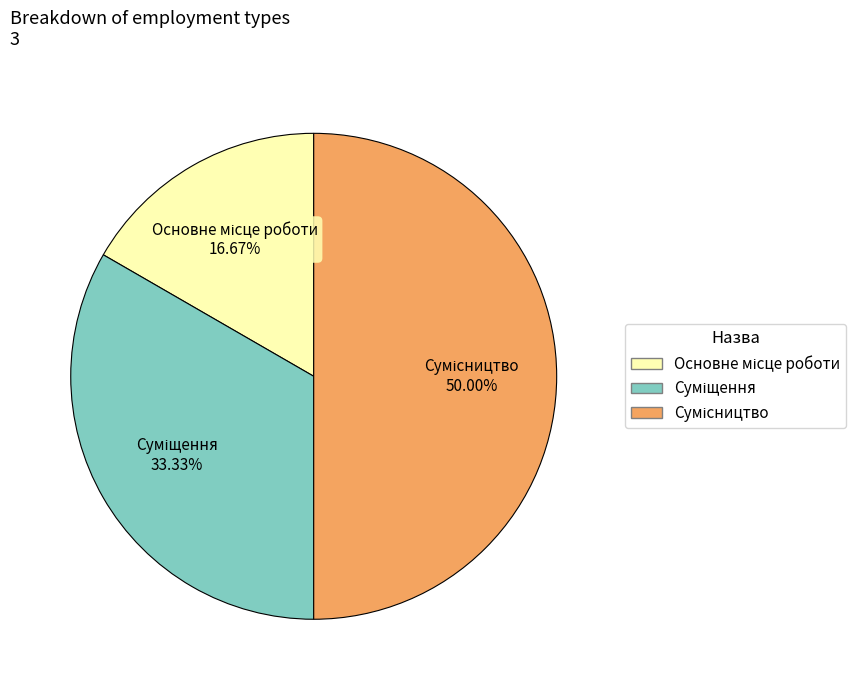

Combined, what portion of the pie is Сумісництво and Суміщення?

83.3%